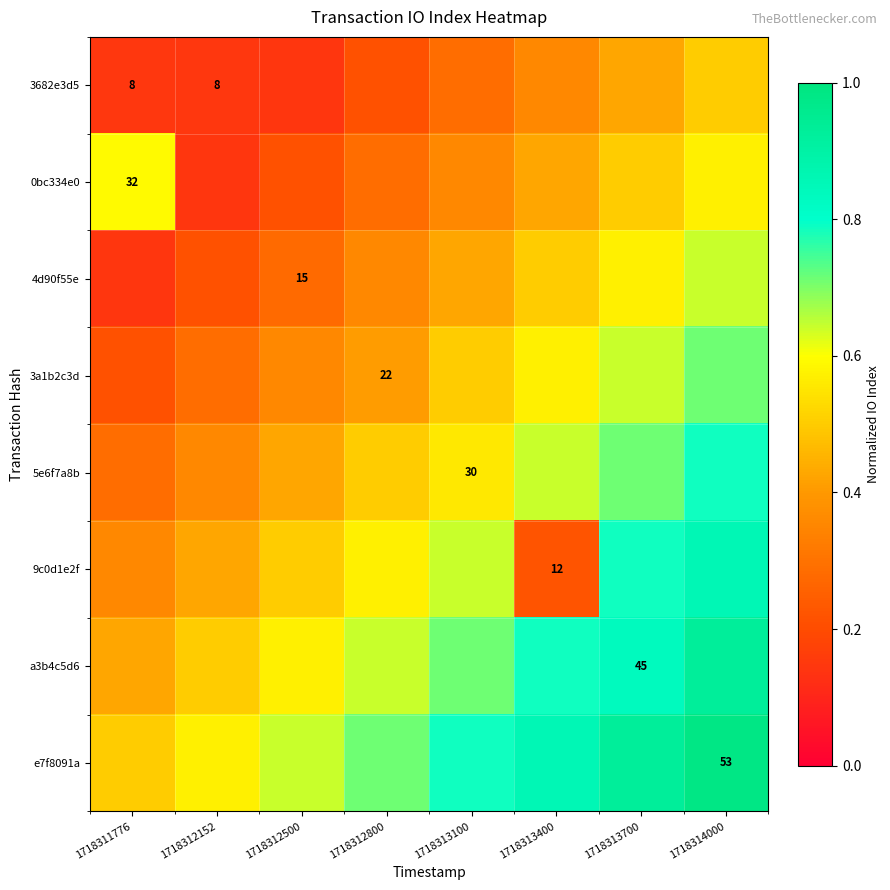

What is the total value across all series at 1718311776?

2.7